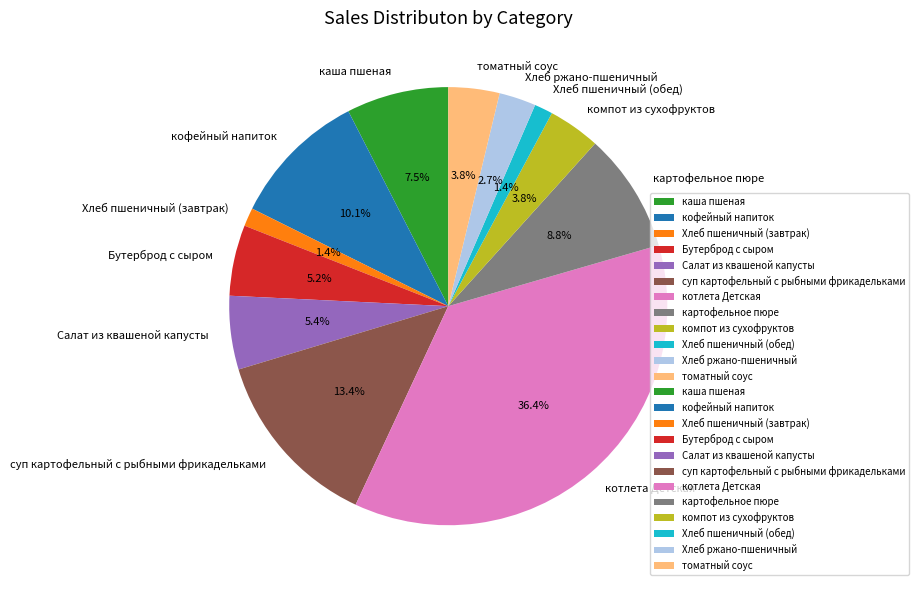

How much of the chart is everything except Салат из квашеной капусты?

94.6%